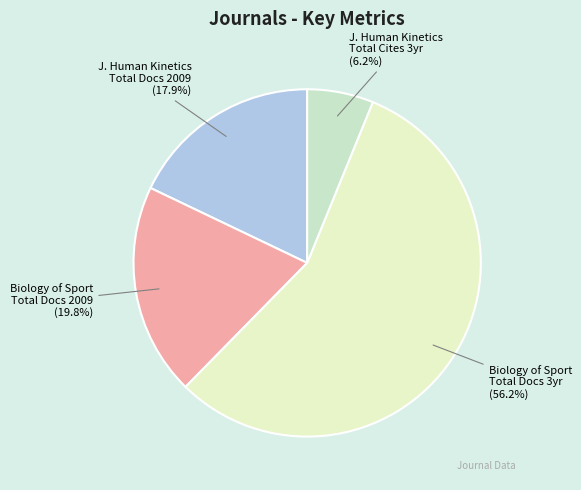

How many segments does this pie chart have?

4